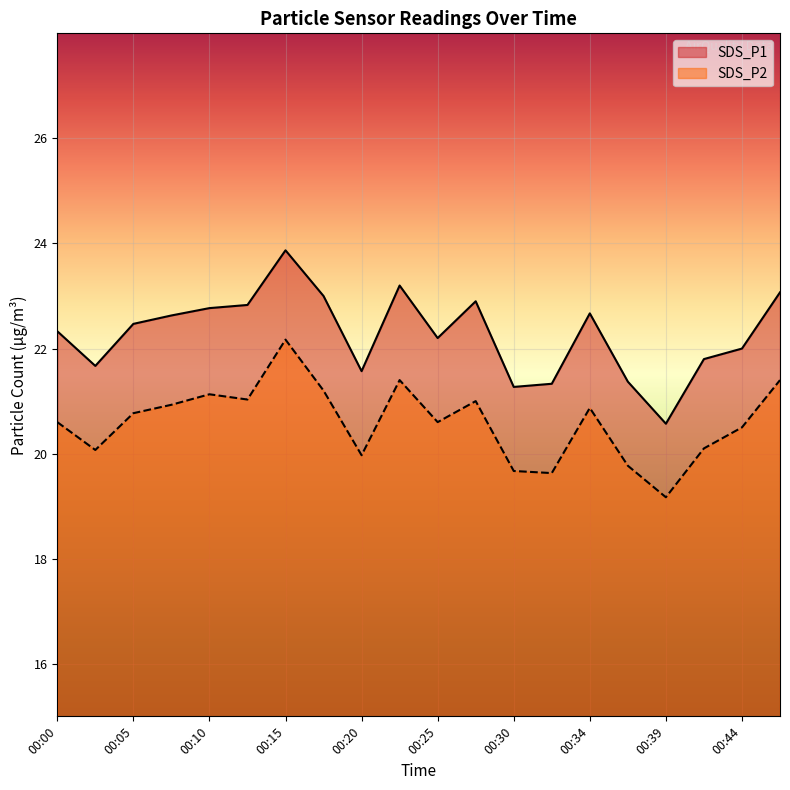

What is the minimum value for SDS_P1?

20.6